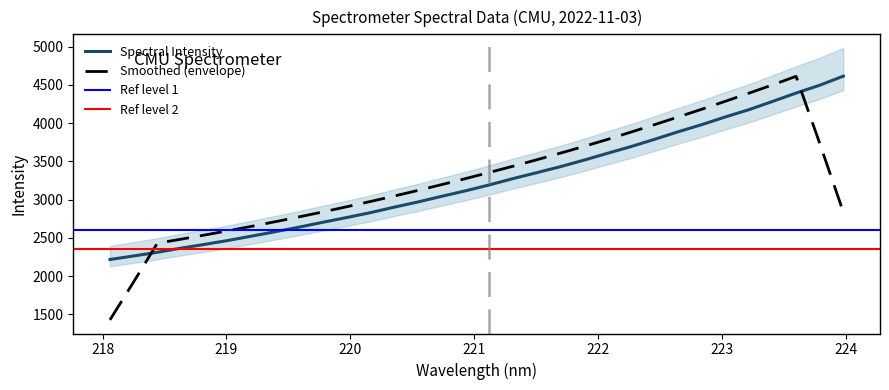

What is the change in value from 221.1174 to 221.8812?

+323.5